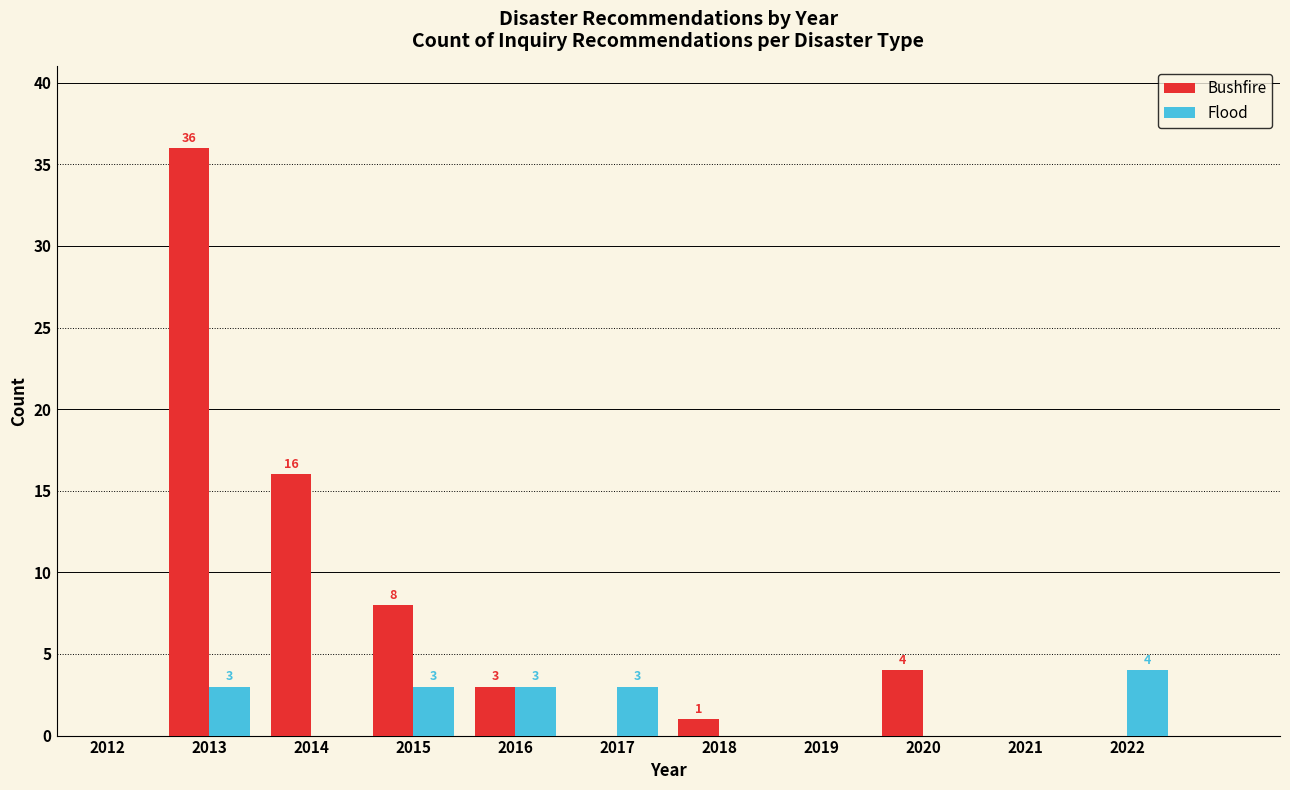

Reading right to left, what are all the values shown in this chart?

Bushfire: 2022=0	2021=0	2020=4	2019=0	2018=1	2017=0	2016=3	2015=8	2014=16	2013=36	2012=0
Flood: 2022=4	2021=0	2020=0	2019=0	2018=0	2017=3	2016=3	2015=3	2014=0	2013=3	2012=0